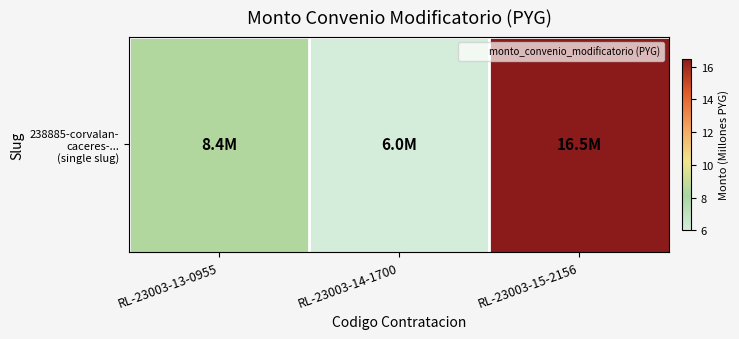

List the labels in order of value, smallest first.

RL-23003-14-1700, RL-23003-13-0955, RL-23003-15-2156